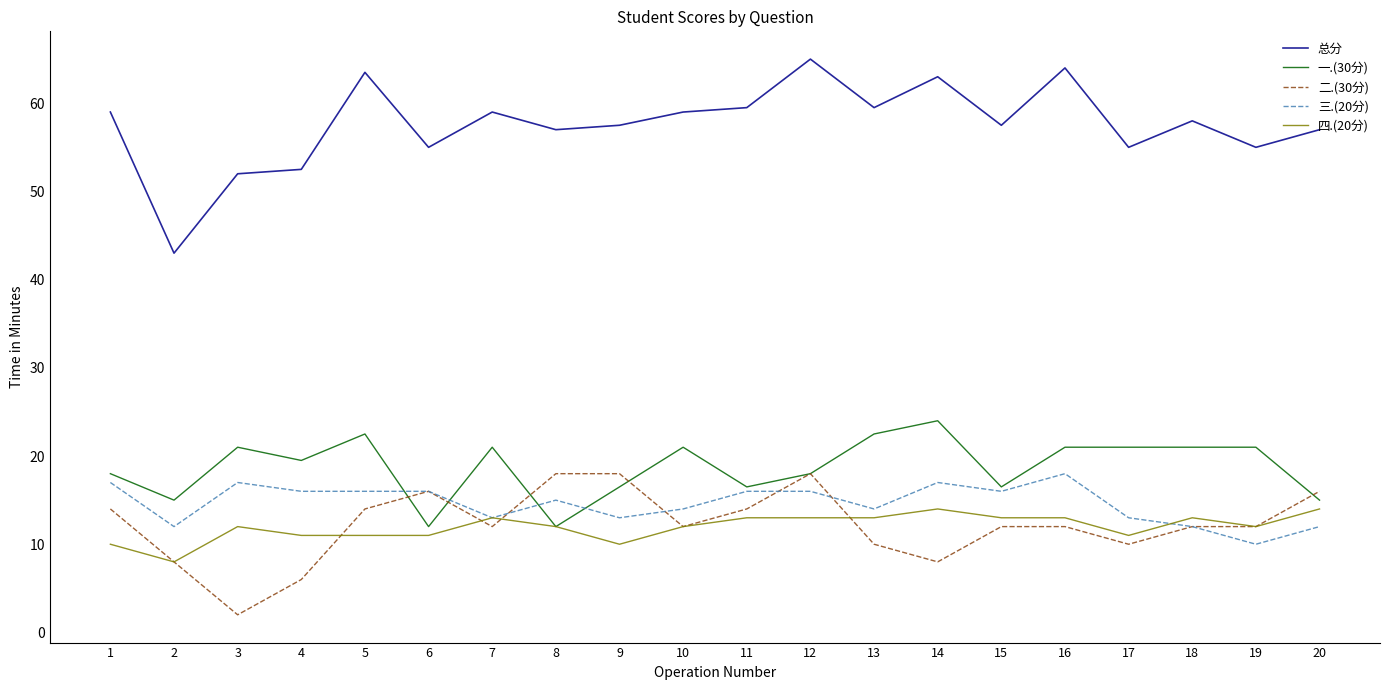

The 总分 series shows 59.0 at 1. True or false?

True